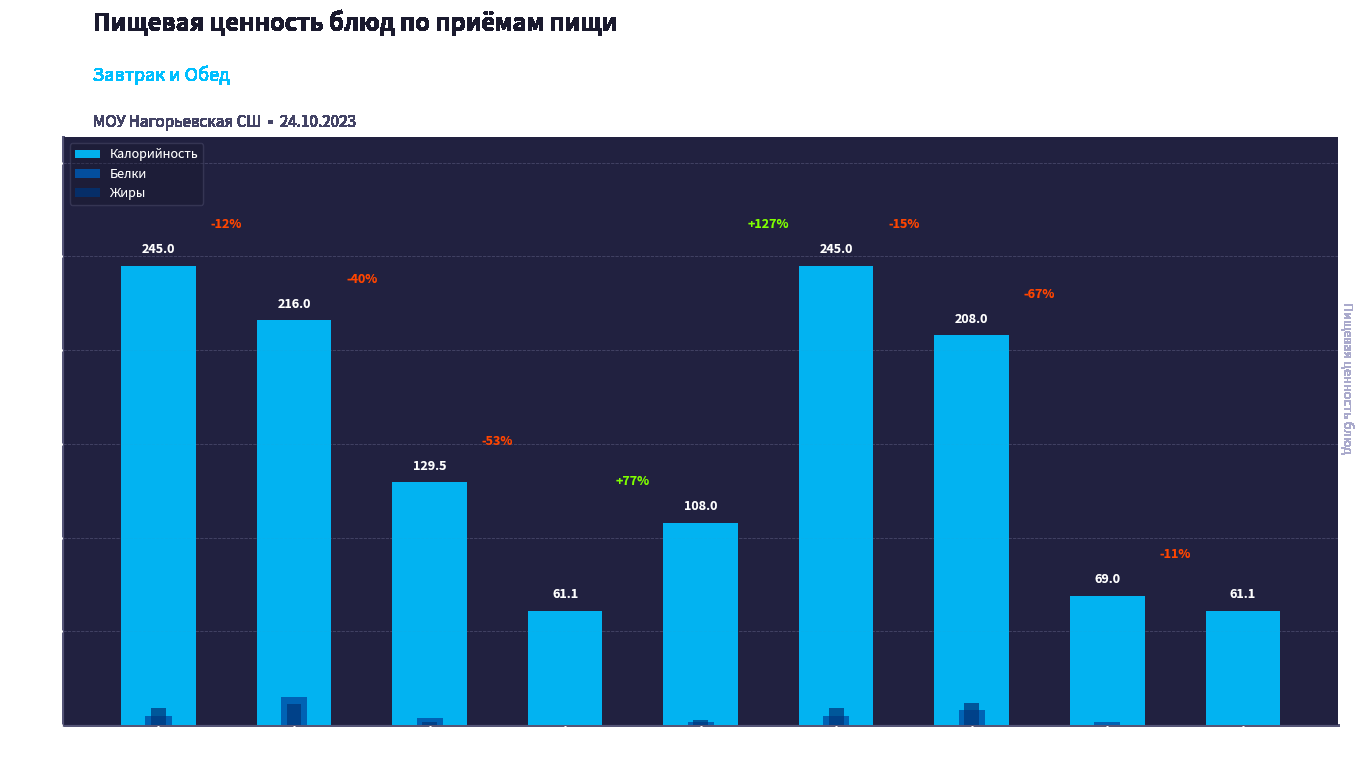

At which label does Калорийность first exceed 129?

Греча
отварная